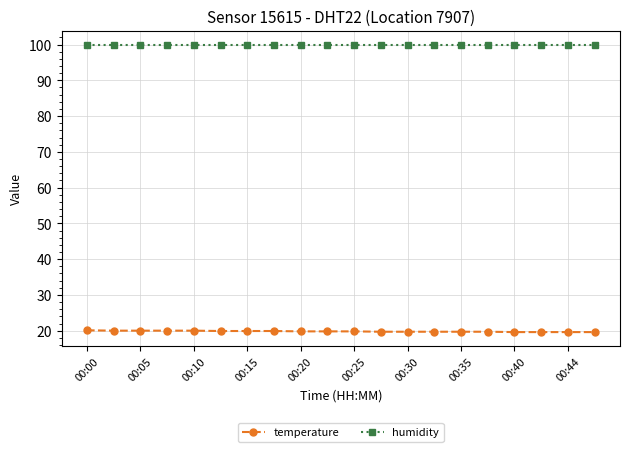

True or false: humidity and temperature cross at least once.

False